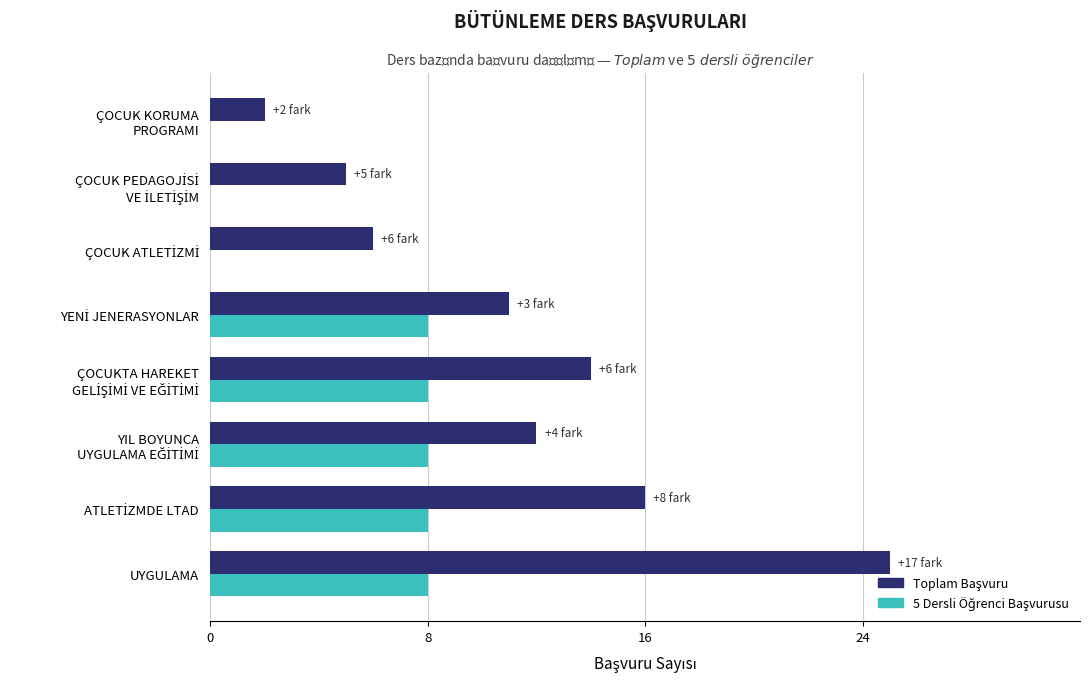

Count the number of categories in the chart.

8